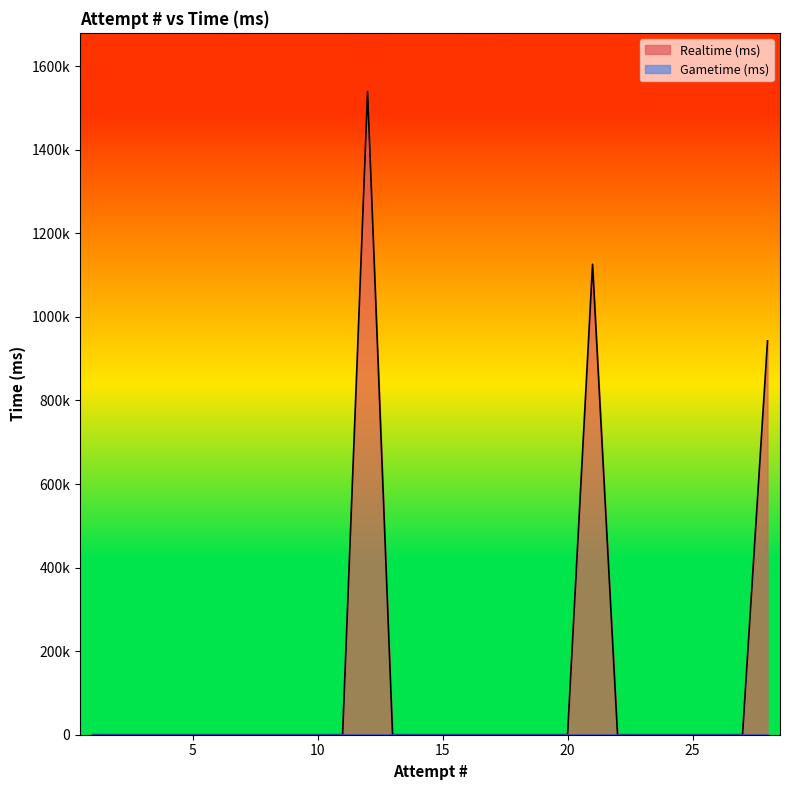

Which label corresponds to the smallest value in the chart?

27